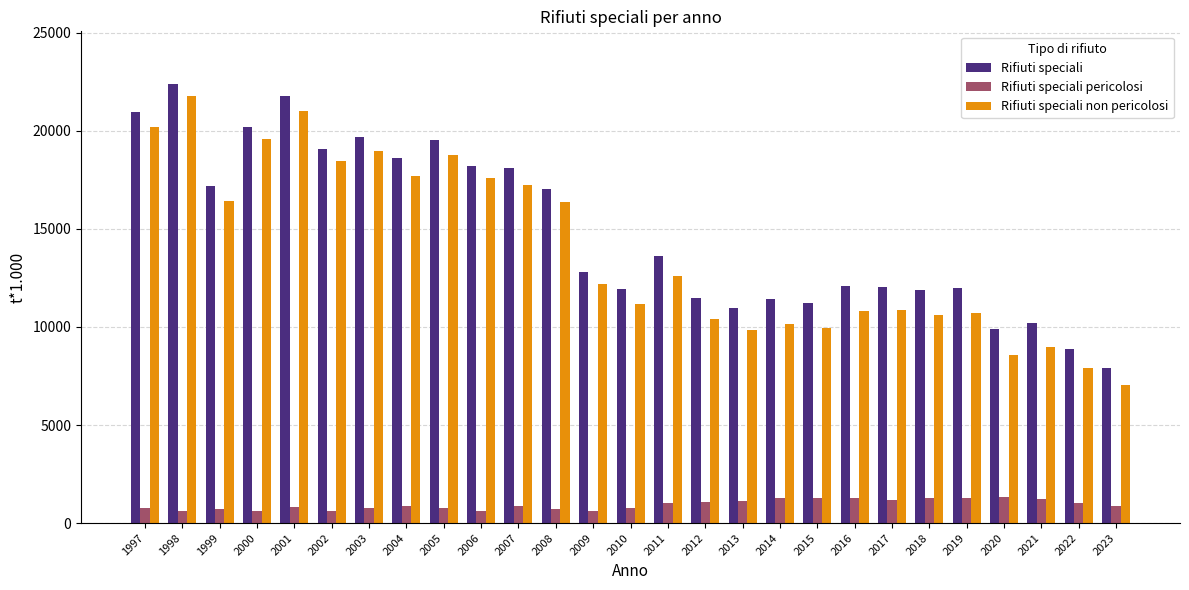

Is it true that Rifiuti speciali equals 11015 at 1999?

False